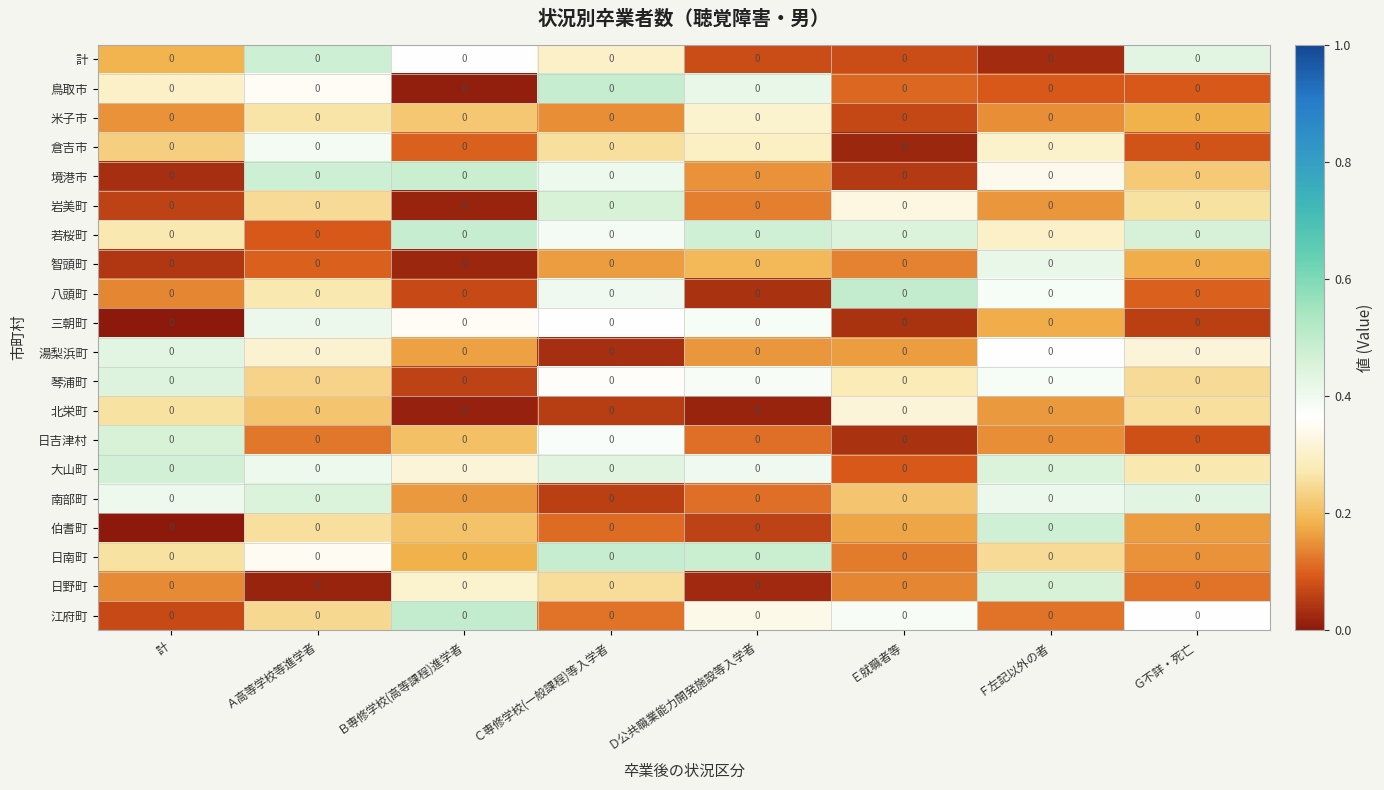

What is the difference between the highest and lowest values at Ｄ公共職業能力開発施設等入学者?

0.5